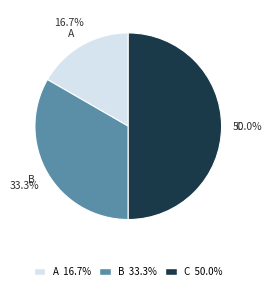

To the nearest percent, what is the combined percentage of A and C?

67%